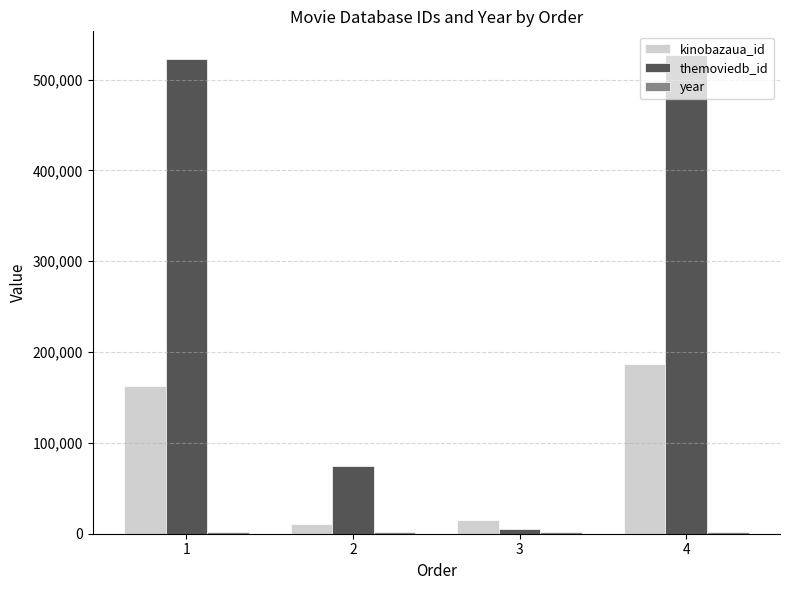

How many bars are there in each group?

3